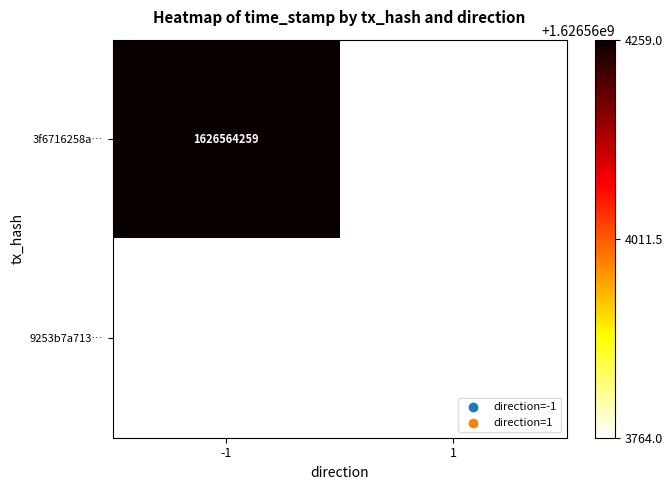

The 3f6716258a… series shows 2284059001 at -1. True or false?

False